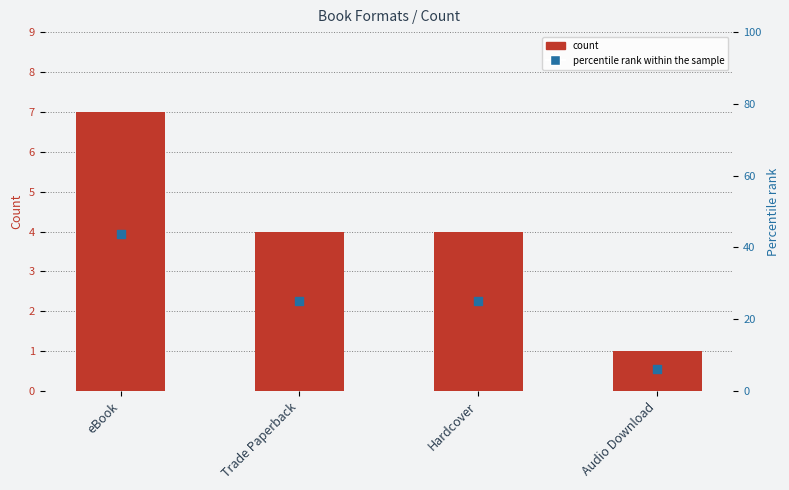

Which series has the widest spread of Y values?

percentile rank